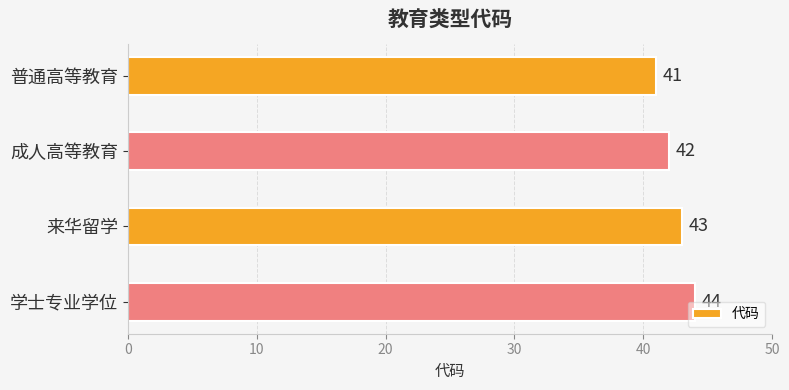

List the labels in order of value, smallest first.

普通高等教育, 成人高等教育, 来华留学, 学士专业学位